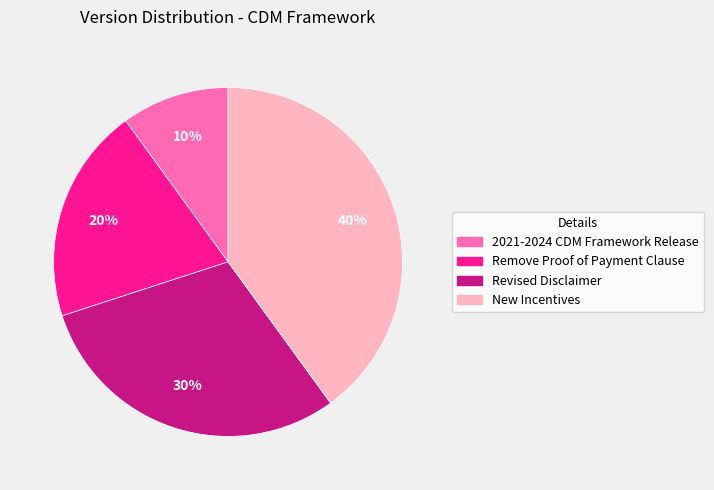

Is 2021-2024 CDM Framework Release the majority of the pie?

No